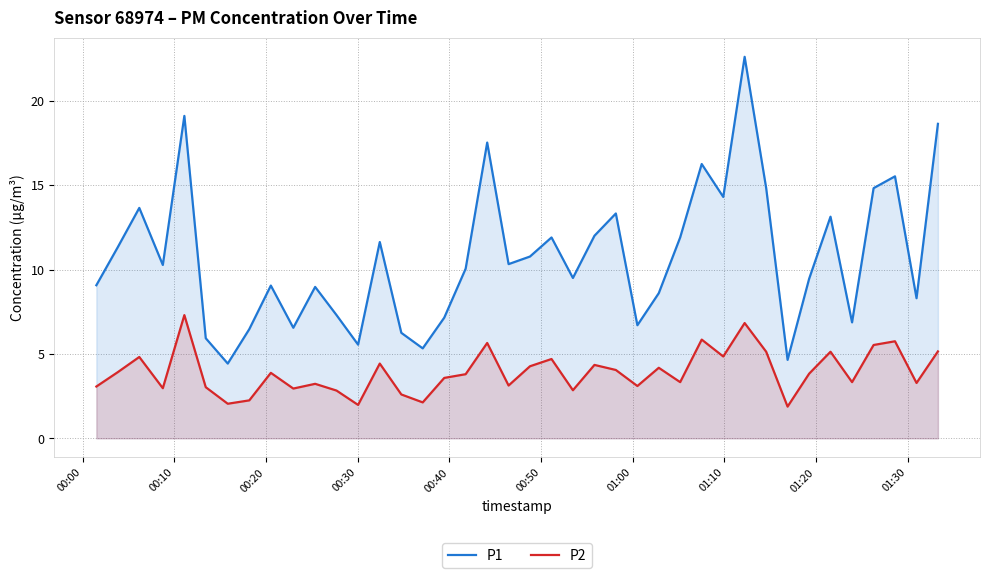

Which series has the largest total across all categories?

P1